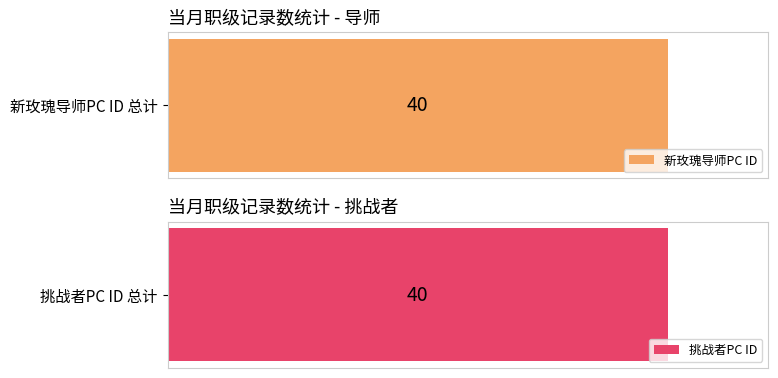

Is it true that 挑战者PC ID equals 24 at 1?

False